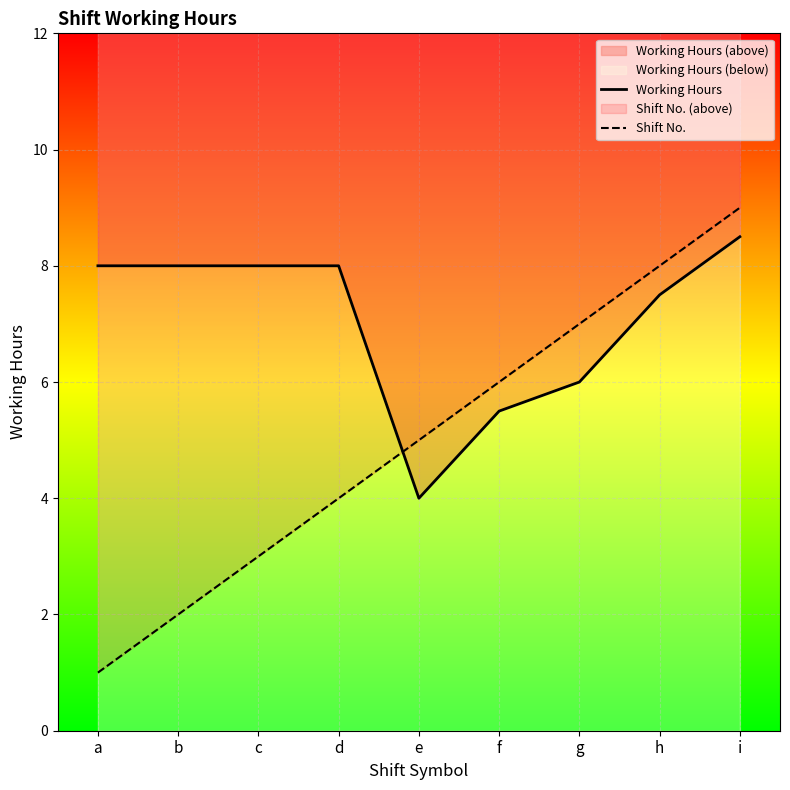

Which series has the largest range (max minus min)?

Shift No.